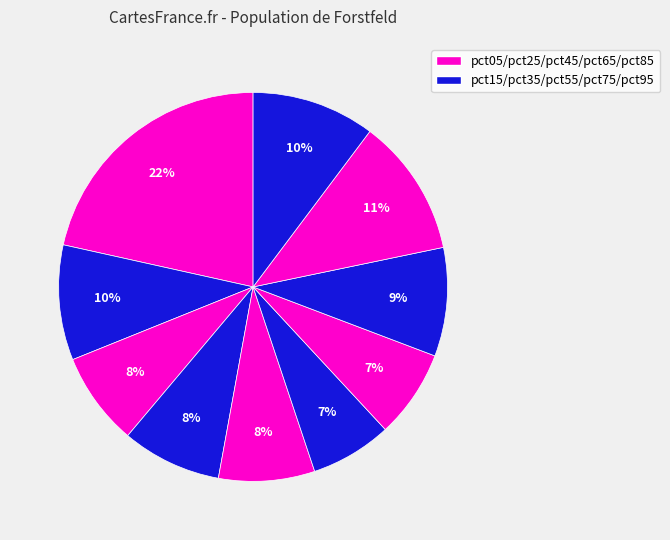

Does any single category account for the majority?

No